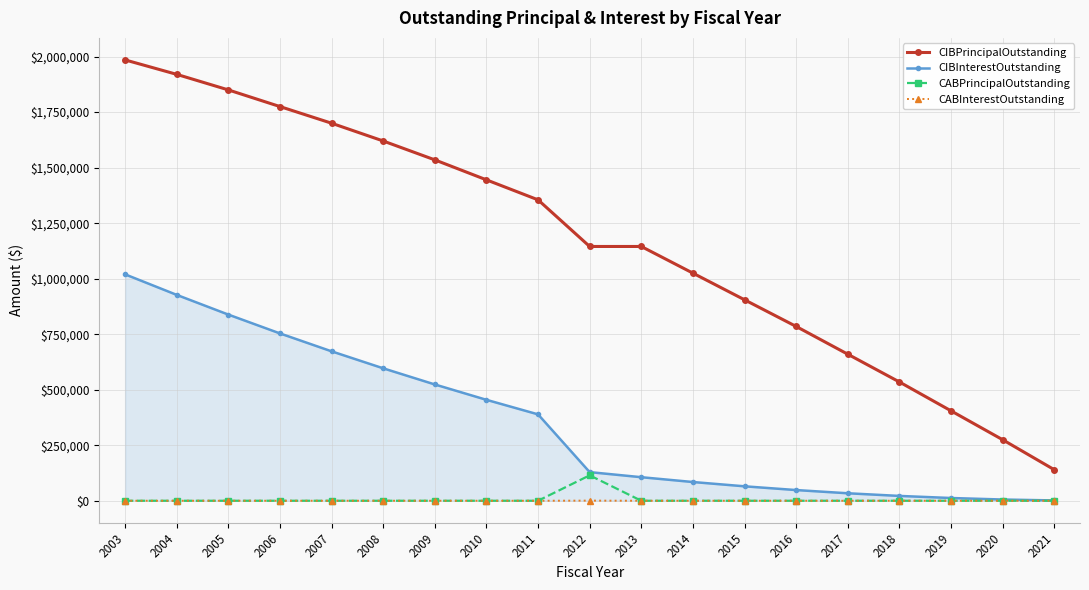

Does the chart display data point markers on the line(s)?

Yes